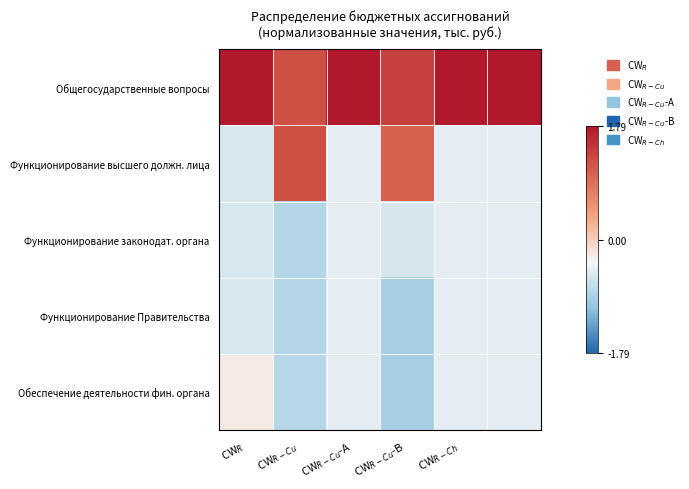

Rank the series by their maximum value, from highest to lowest.

Общегосударственные вопросы, Функционирование высшего должн. лица, Обеспечение деятельности фин. органа, Функционирование законодат. органа, Функционирование Правительства